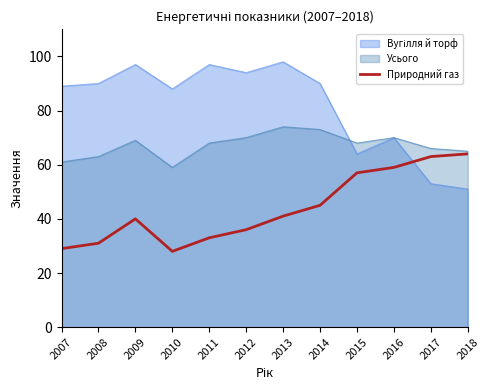

Which category has the lowest value across all series?

2010